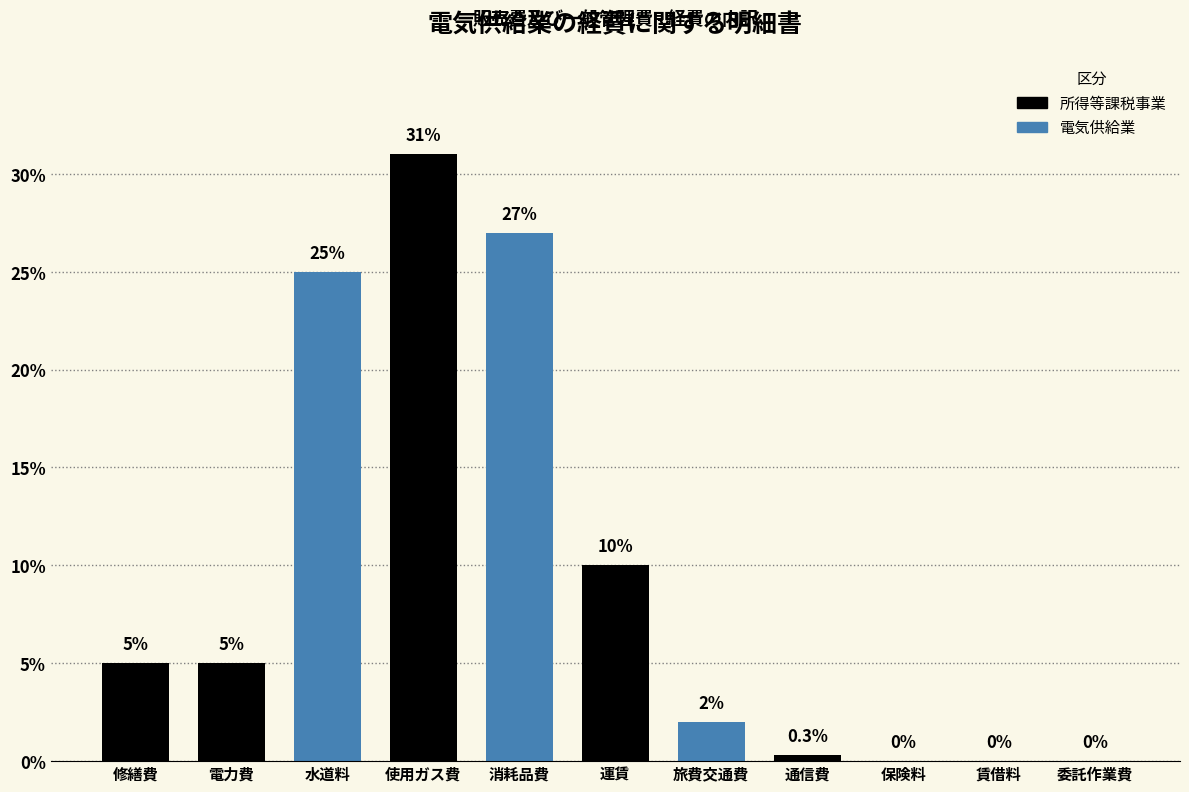

Reading left to right, extract all data points from this chart.

修繕費=5.0	電力費=5.0	水道料=25.0	使用ガス費=31.0	消耗品費=27.0	運賃=10.0	旅費交通費=2.0	通信費=0.3	保険料=0.0	賃借料=0.0	委託作業費=0.0